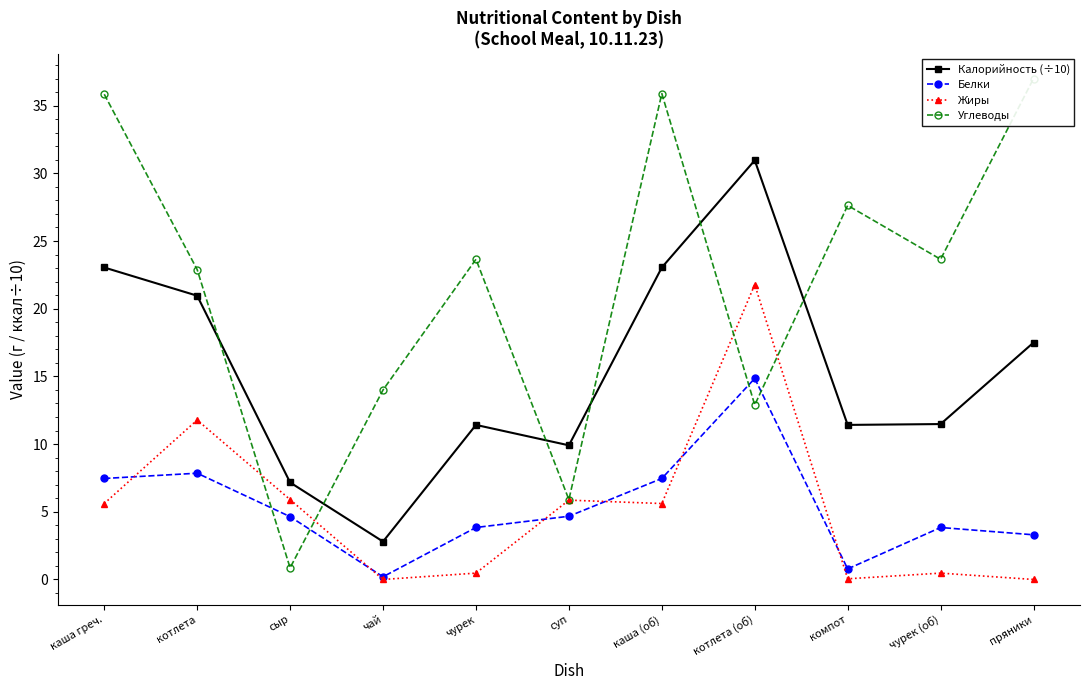

The value of Углеводы at котлета is 22.9. True or false?

True